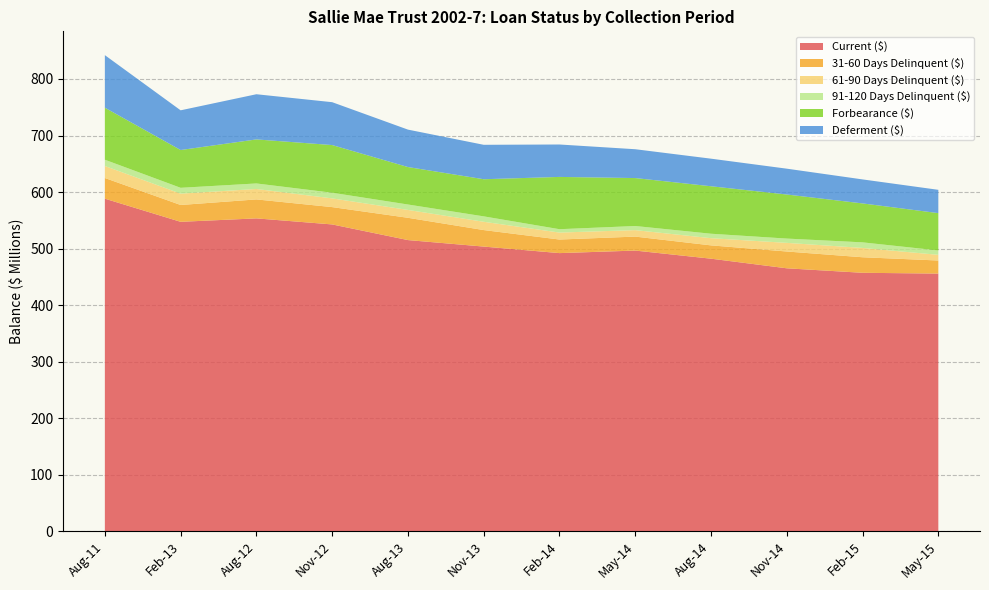

Reading right to left, transcribe all the data shown in this chart.

Current ($): 455864207.4	457280803.4	465218696.3	482227226.2	496570351.5	492091336.7	503624141.9	515135290.2	542798566.8	553496366.1	547426320.6	588354124.4
31-60 Days Delinquent ($): 23145575.7	27472907.6	29714902.6	23542086.1	24708906.6	24017632.2	29219633.2	39397290.5	30646836.3	33540600.9	29765244.1	36548929.6
61-90 Days Delinquent ($): 9995796.9	16467332.3	15261753.1	12686967.9	11447302.8	12292948.8	14646093.6	13897382.4	15399501.8	18450287.3	20060565.2	21203385.7
91-120 Days Delinquent ($): 7734446.7	9879096.0	7586133.8	7888674.9	7272499.5	5946516.6	9573668.6	9592227.1	9998366.7	9766157.2	10293658.9	11091529.6
Forbearance ($): 66056381.4	68864583.5	77929117.2	83962895.5	84807406.1	92472611.2	65665922.0	66264804.9	84312695.4	77885233.5	66835416.4	92030283.7
Deferment ($): 41203421.8	42438725.7	45683332.7	48767618.8	50970464.1	57325879.1	60879939.8	66183324.5	75807473.8	79880060.2	70202005.2	92916771.4